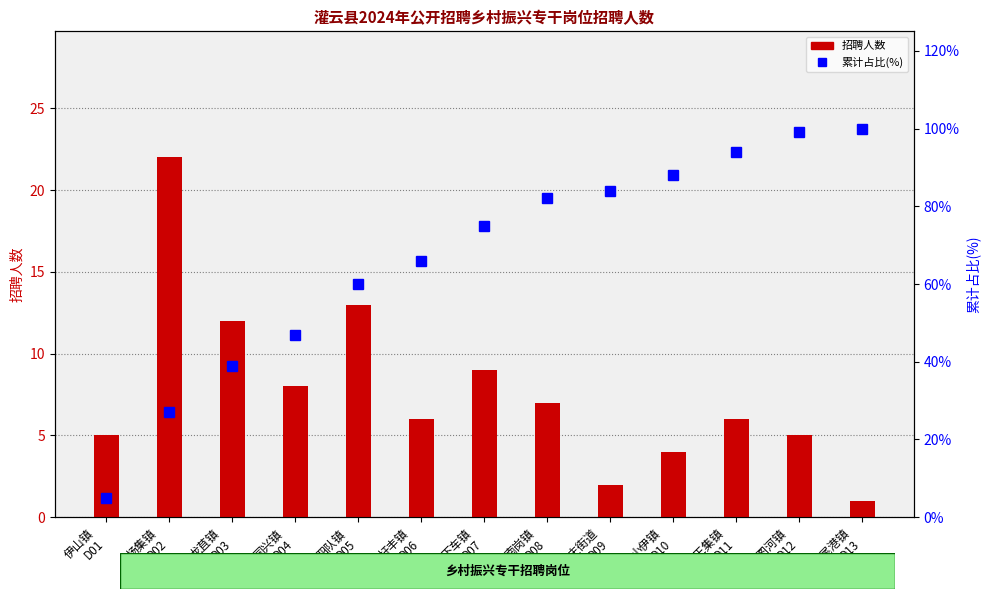

Is it true that 累计占比(%) equals 6 at 杨集镇
D02?

False